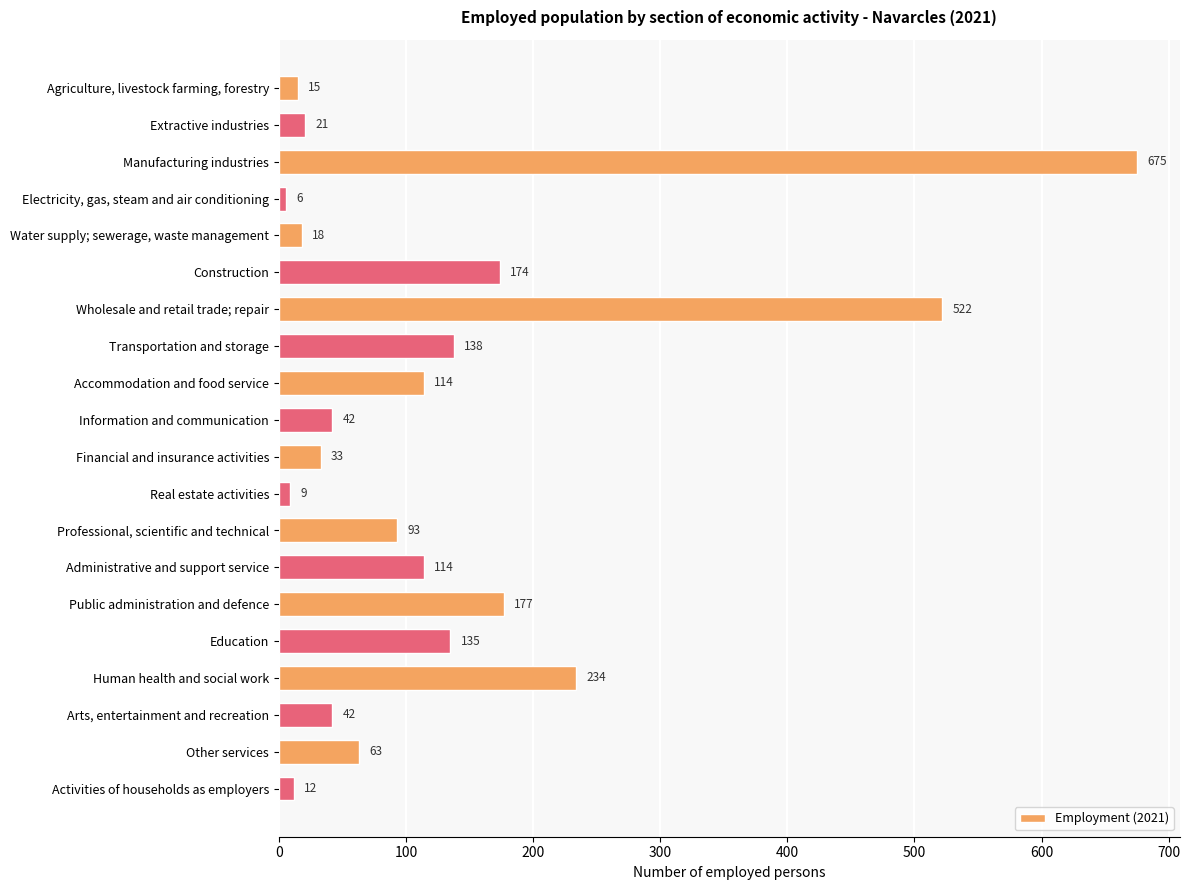

What is the average value?

132